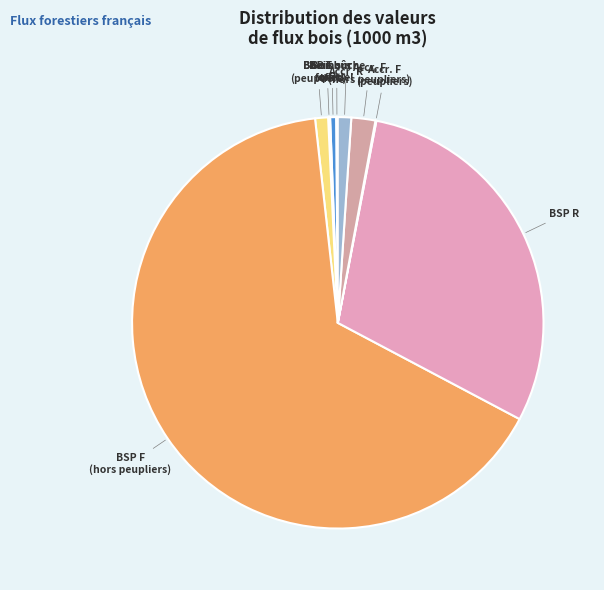

Do BSP R and Accr. R together represent more than half of the pie?

No